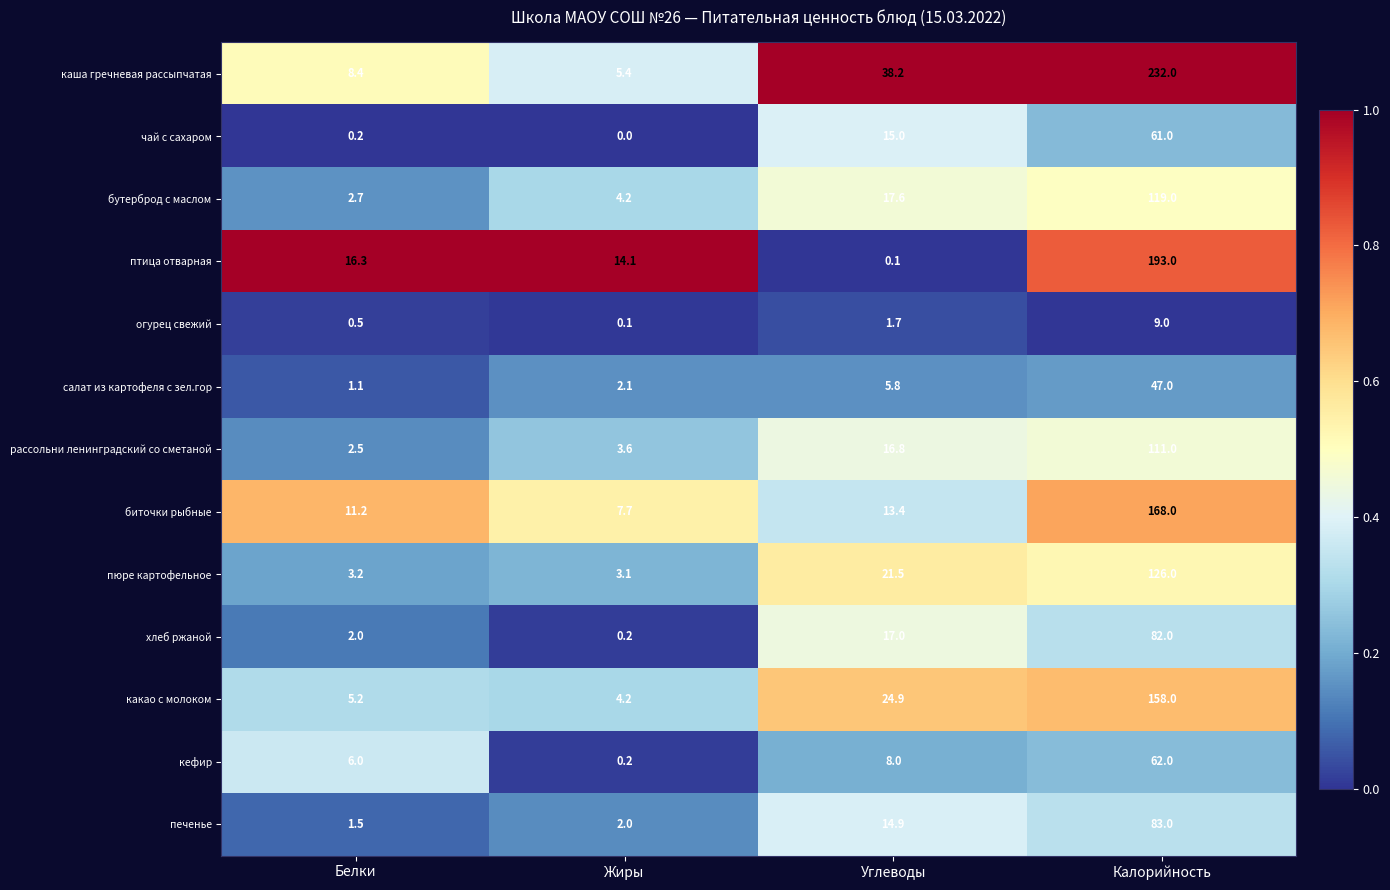

True or false: огурец свежий has a value of 1.7 at Углеводы.

True